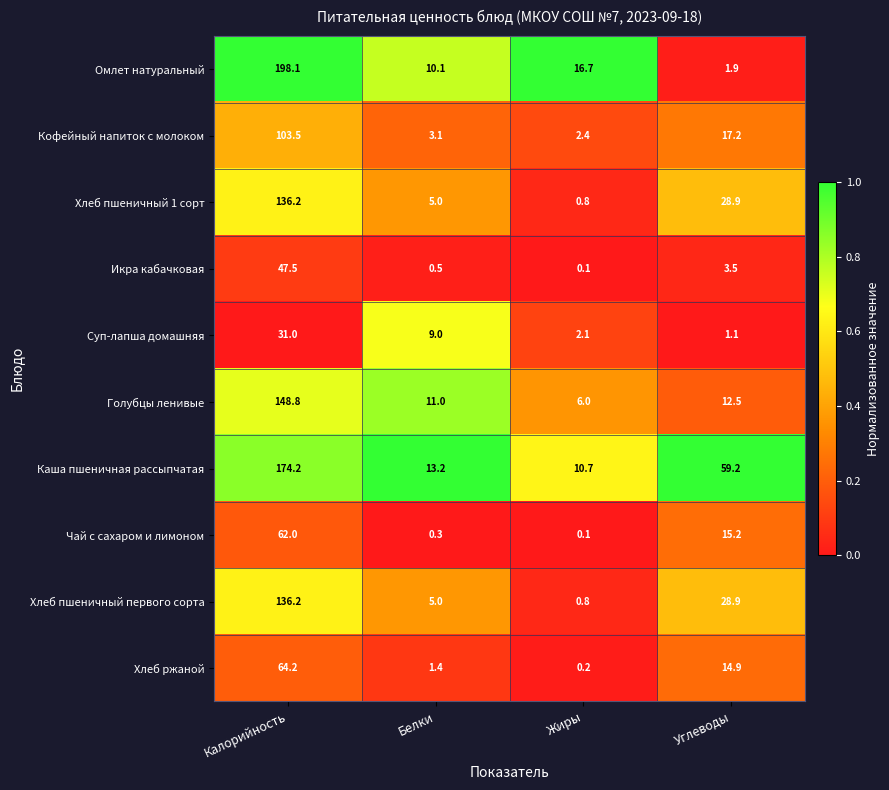

What is the minimum value for Кофейный напиток с молоком?

2.4